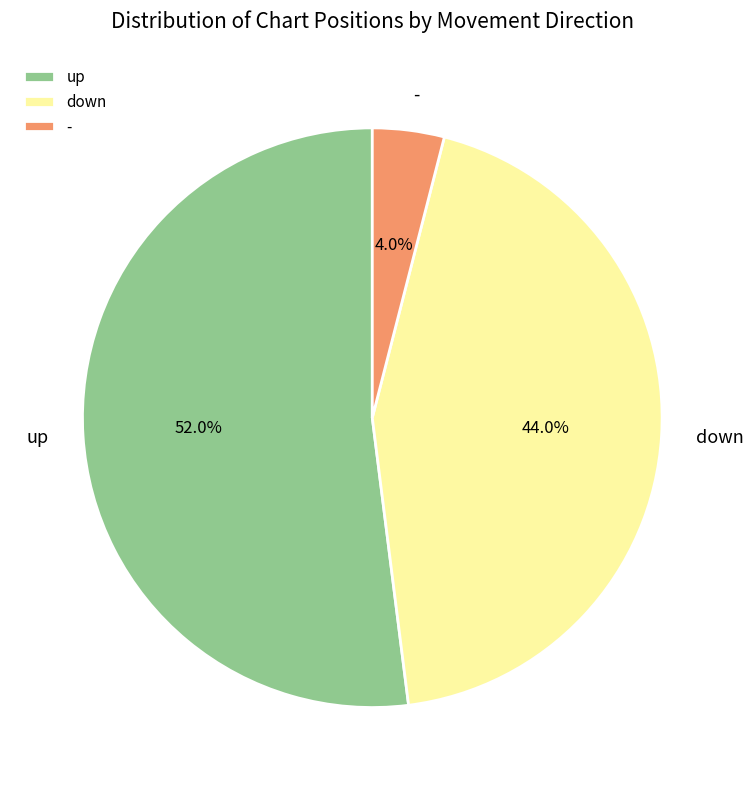

To the nearest percent, what percentage of the pie is -?

4%